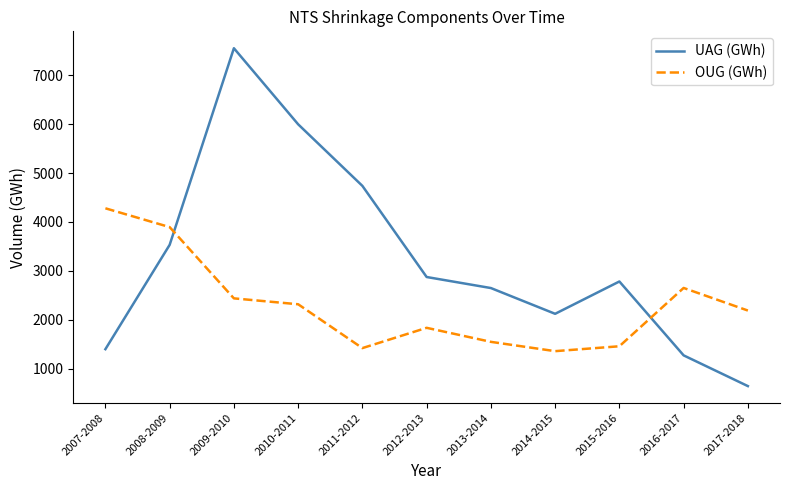

True or false: OUG (GWh) and UAG (GWh) cross at least once.

True